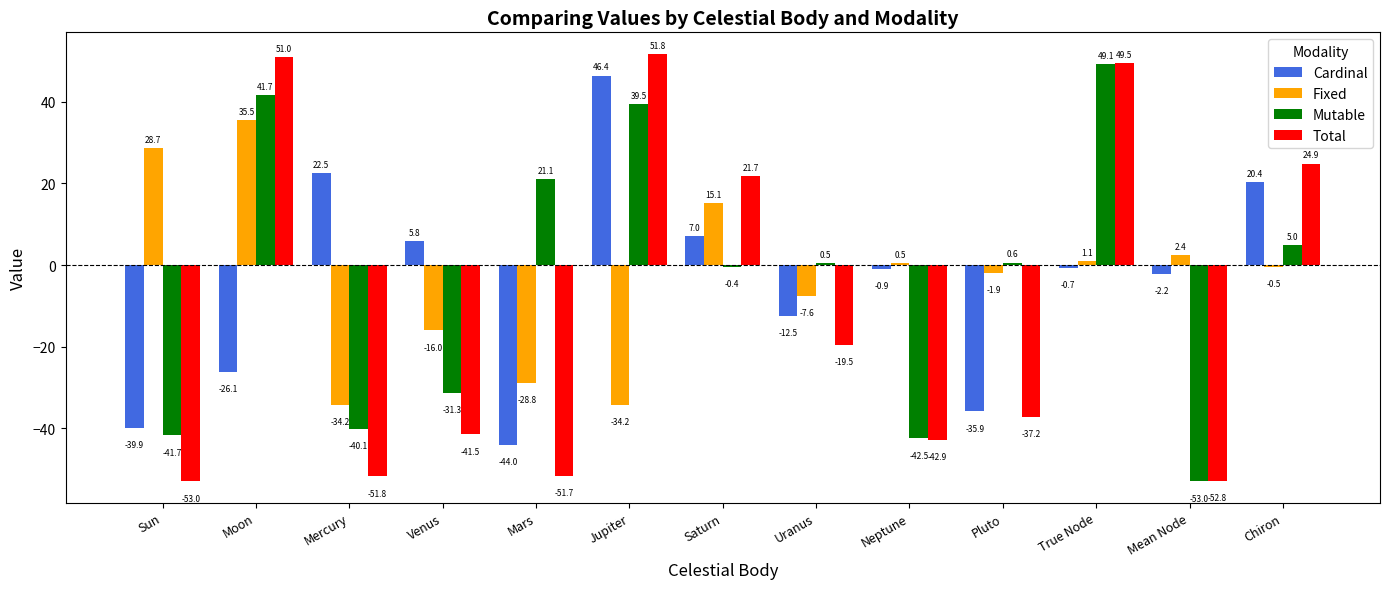

How many data points in Cardinal are less than 0?

8